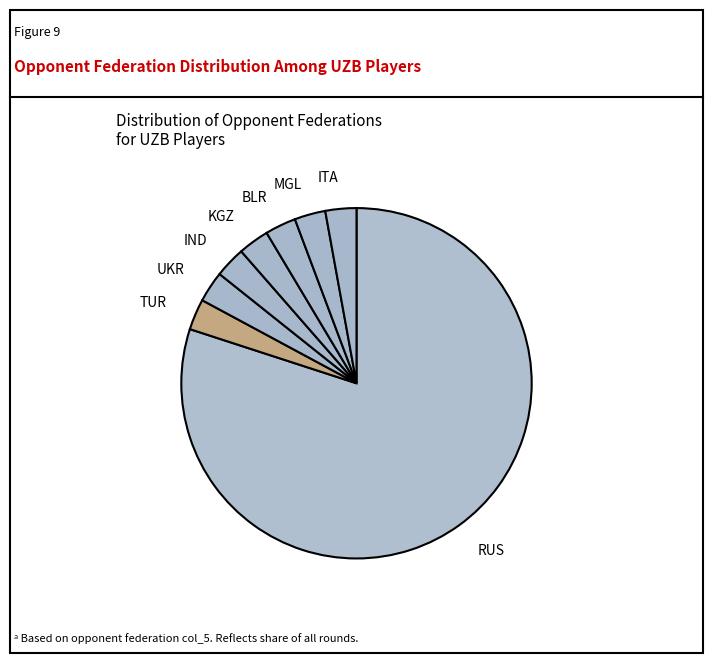

Approximately how many times larger is the value at BLR compared to MGL?

1.0